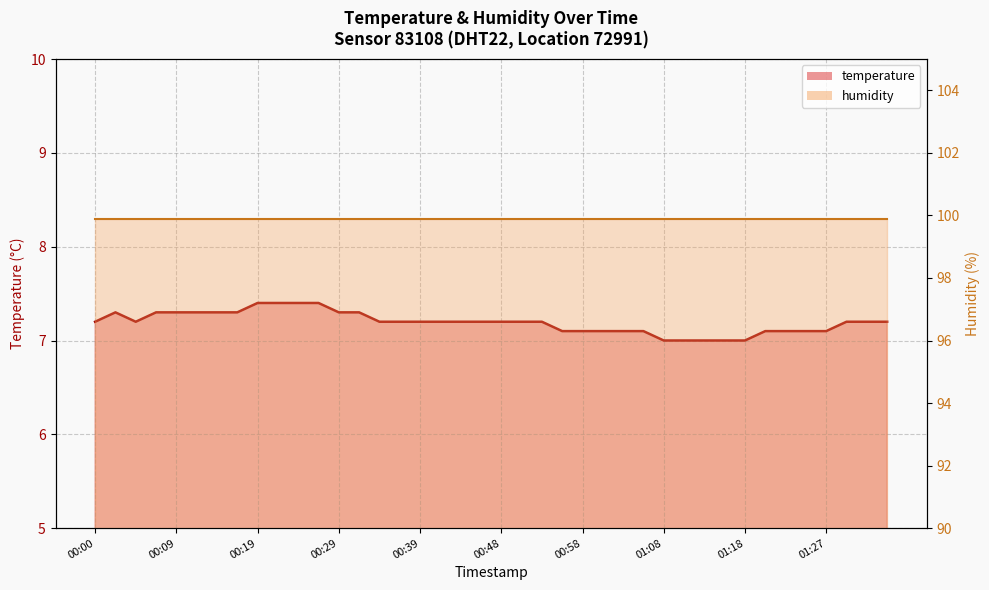

List the labels in order of value, largest first.

00:19, 00:22, 00:24, 00:26, 00:02, 00:07, 00:09, 00:12, 00:14, 00:17, 00:29, 00:31, 00:00, 00:05, 00:34, 00:36, 00:39, 00:41, 00:43, 00:46, 00:48, 00:51, 00:53, 01:30, 01:32, 01:35, 00:56, 00:58, 01:00, 01:03, 01:05, 01:20, 01:22, 01:25, 01:27, 01:08, 01:10, 01:13, 01:15, 01:18